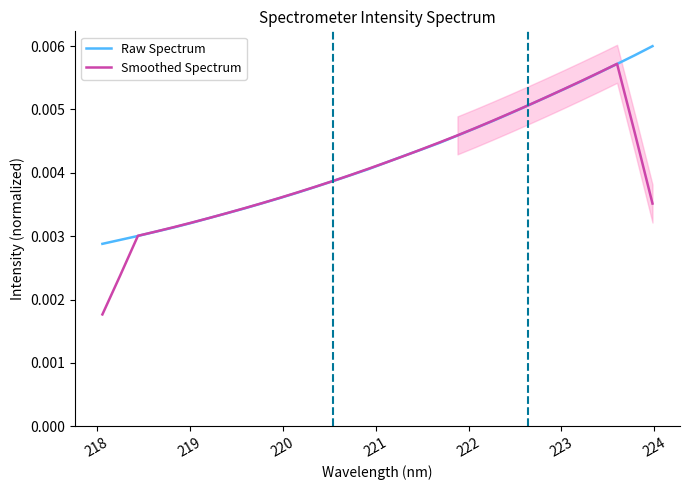

Which series has the largest total across all categories?

Raw Spectrum